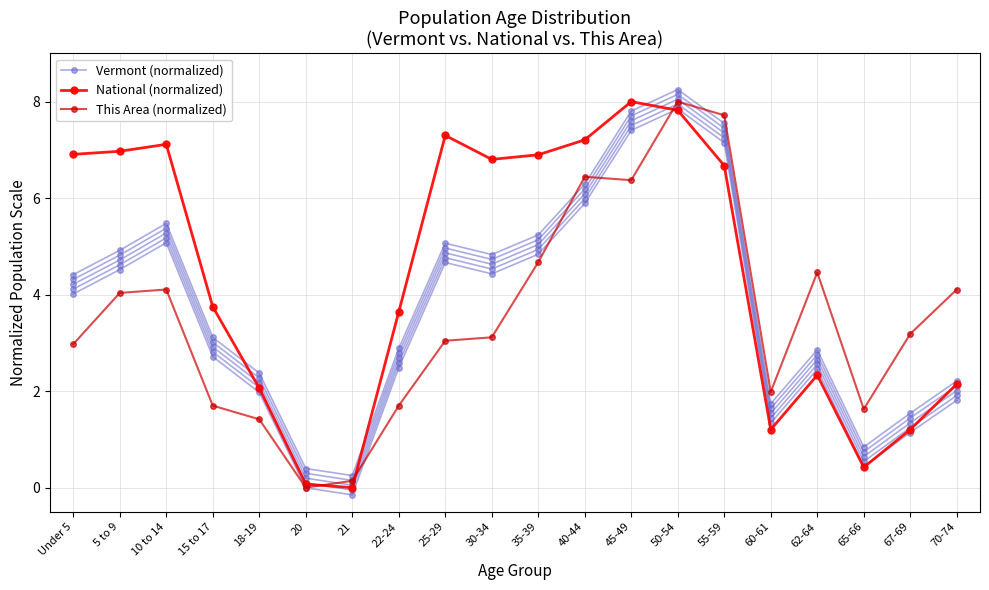

The Vermont (normalized) series shows 0.6 at 70-74. True or false?

False